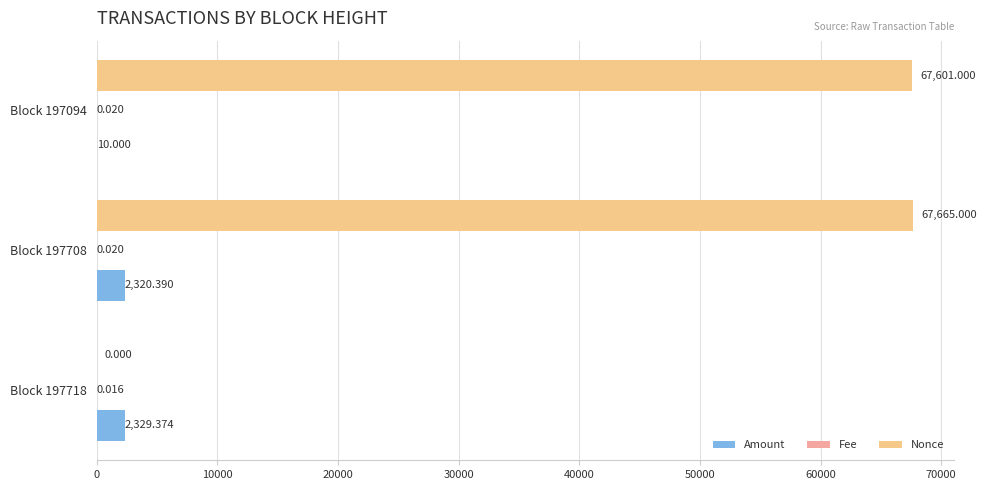

Which category has the highest value in the Nonce series?

Block 197708